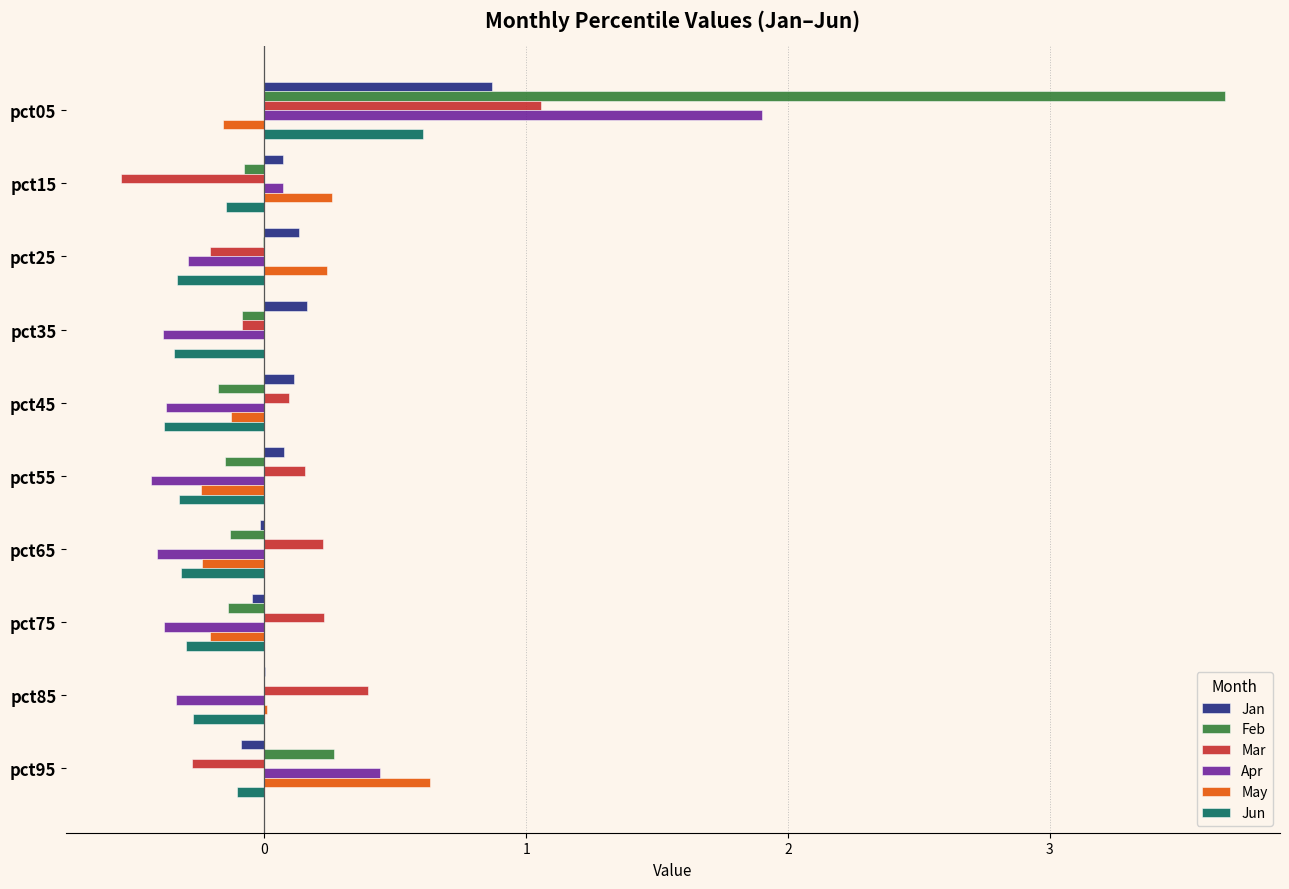

Between pct05 and pct35, which series saw the biggest shift?

Feb